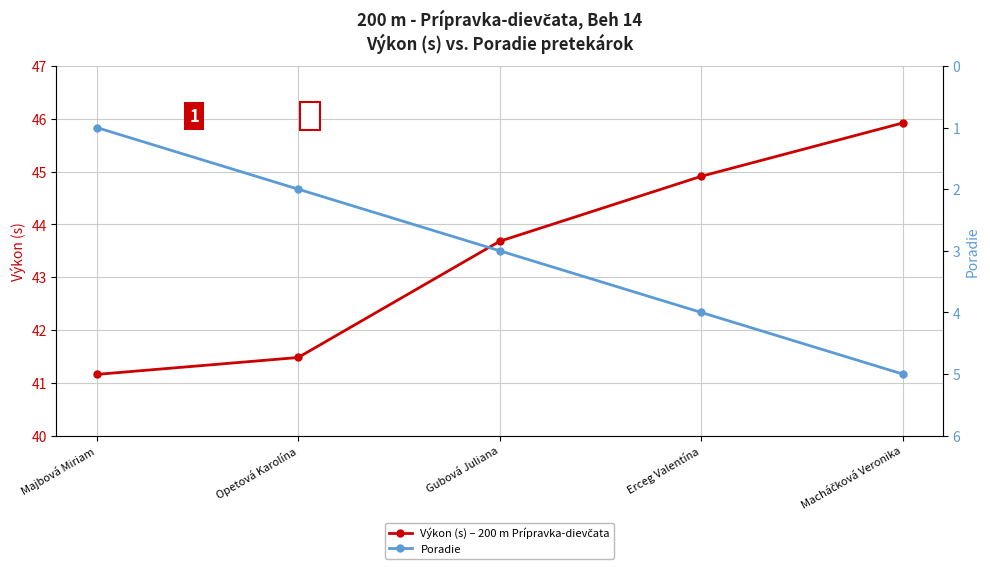

Reading left to right, what are all the values shown in this chart?

Výkon (s) – 200 m Prípravka-dievčata: 41.2	41.5	43.7	44.9	45.9
Poradie: 1.0	2.0	3.0	4.0	5.0